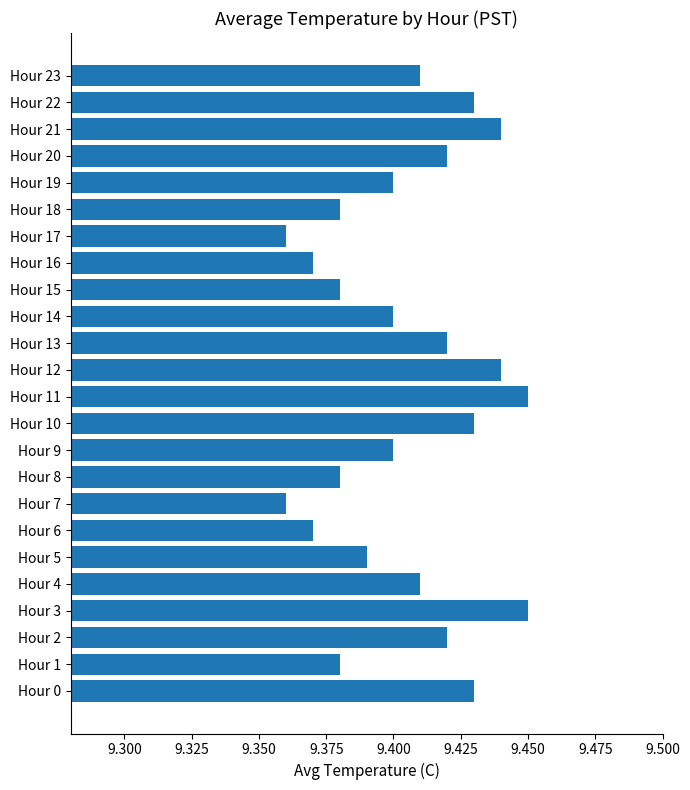

Count the values in the range 9 to 10.

24